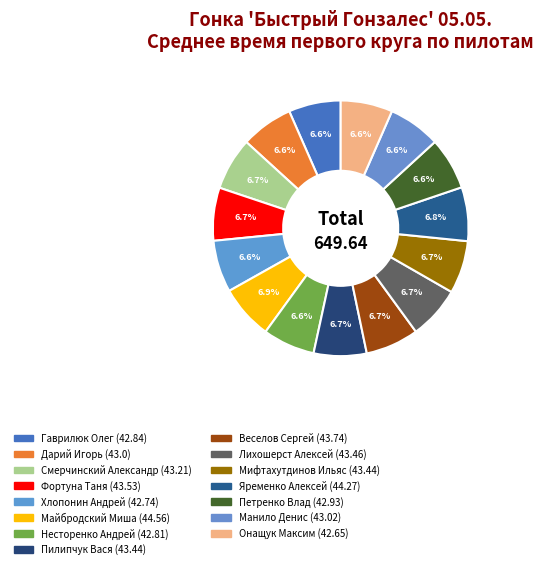

Which category has the smallest portion of the pie?

Онащук Максим